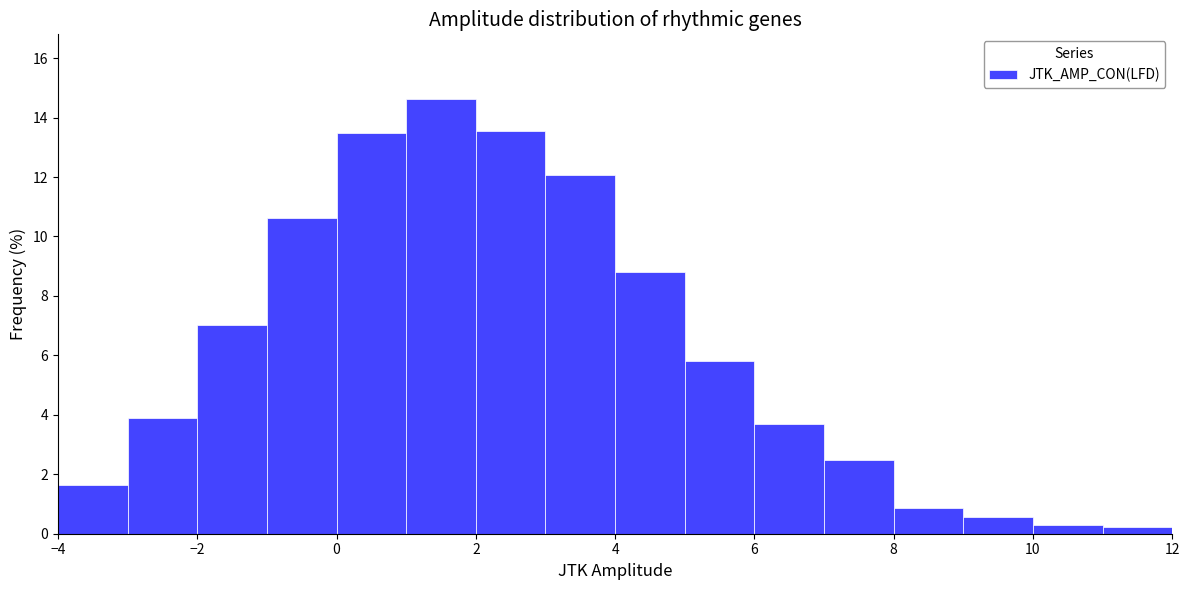

How tall is the bar that spans 1 to 2 on the x-axis? The values are not printed on the chart, so give them approximately, as read against the axis.

14.6